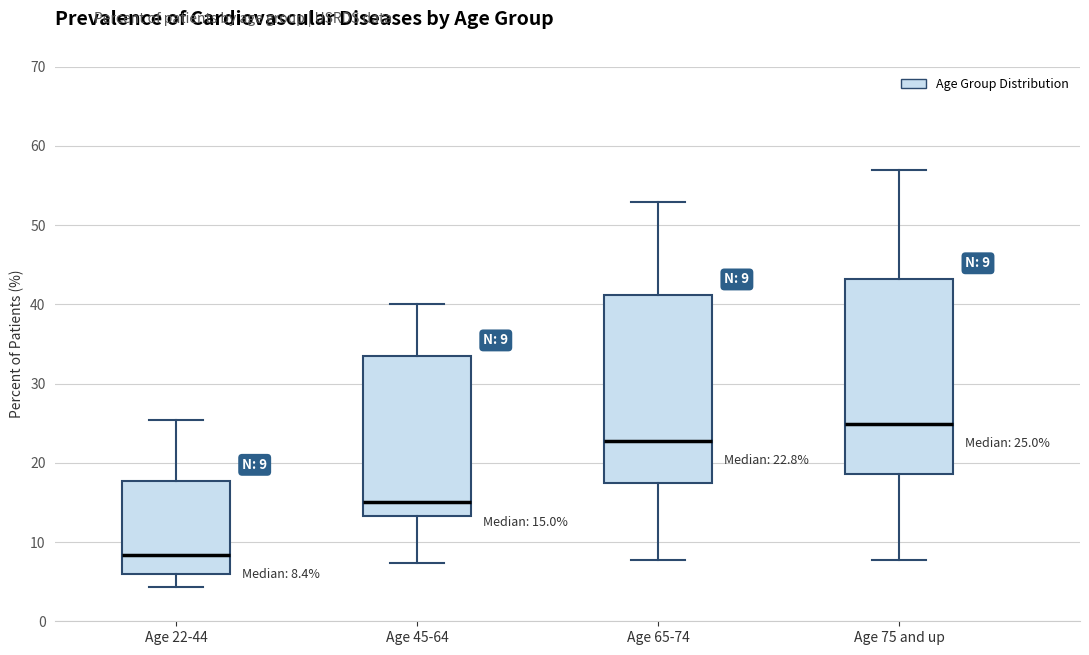

Which box's median line is the lowest?

Age 22-44